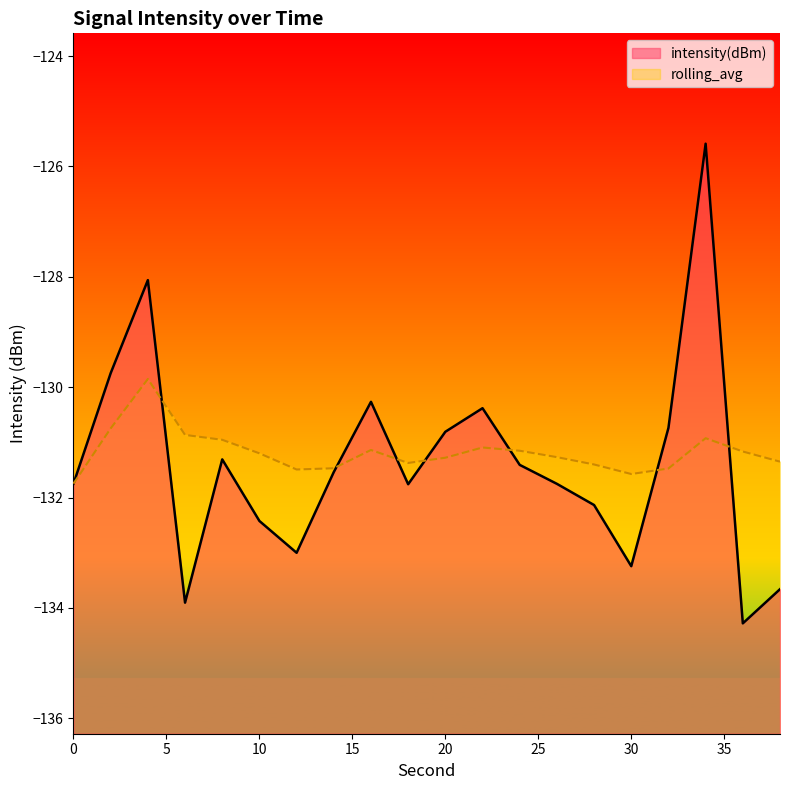

What is the value of the intensity(dBm) point at the 17th from the left?

-130.7